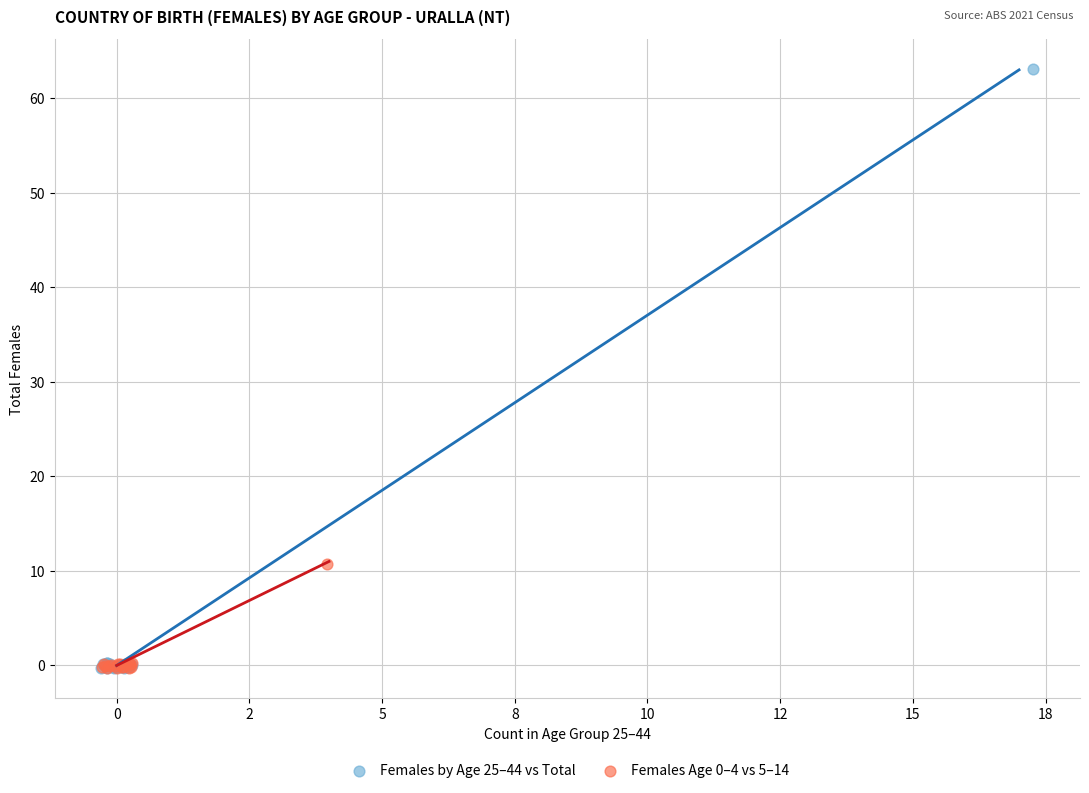

Which series has the largest Y range (max minus min)?

Females by Age 25–44 vs Total